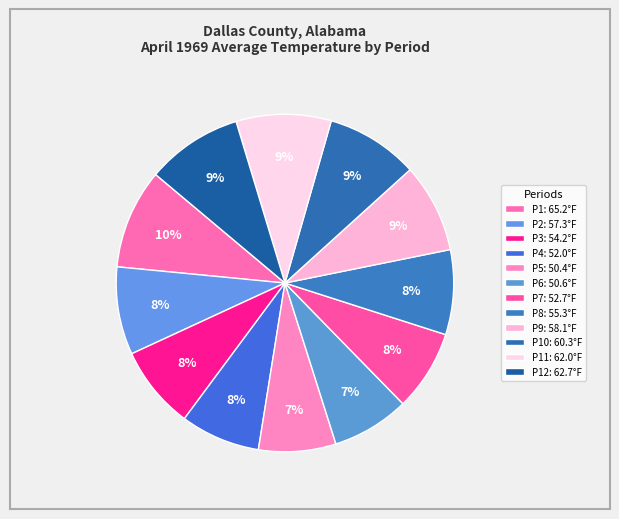

Count the number of slices in the pie.

12